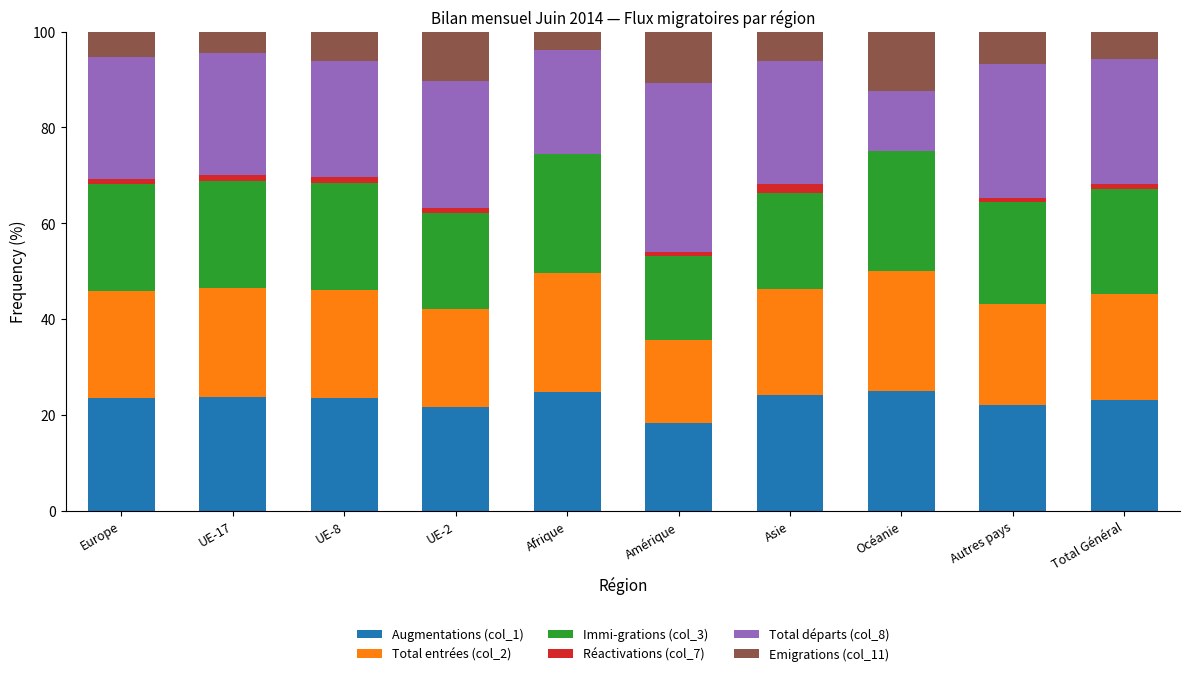

What is the maximum value for Augmentations (col_1)?

25.0